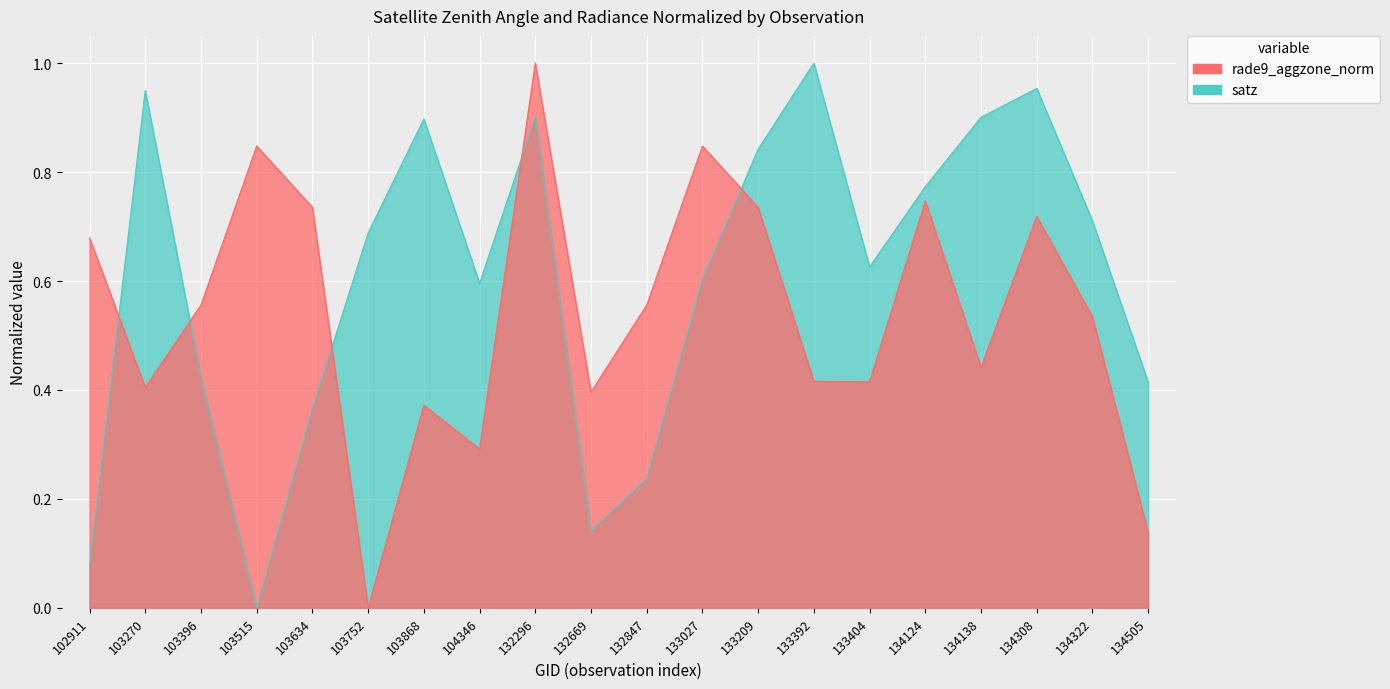

What are all the series names shown in the legend?

satz, rade9_aggzone_norm